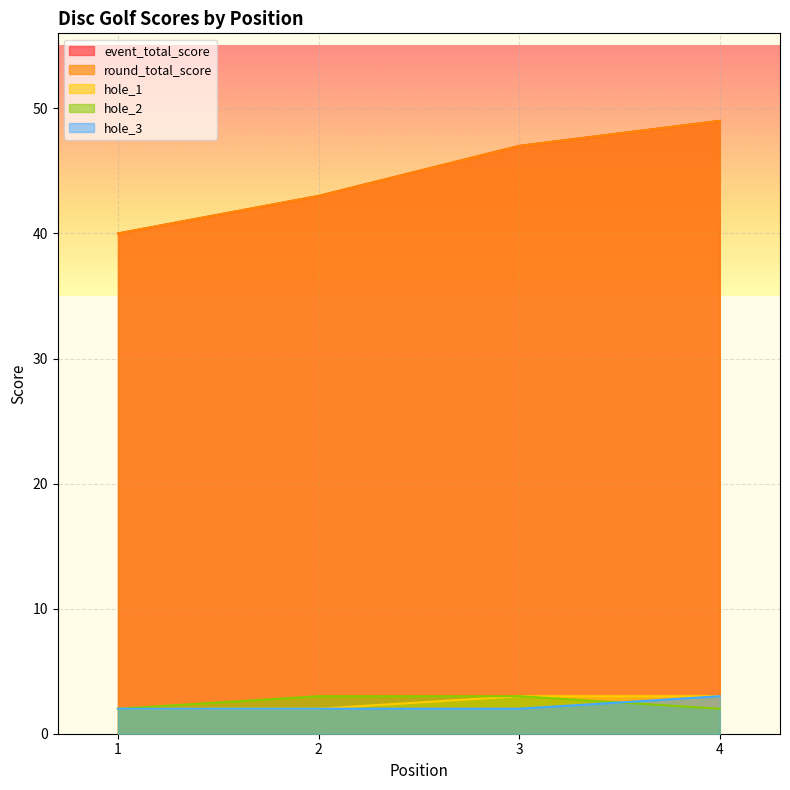

How many times do hole_3 and hole_2 cross each other?

1